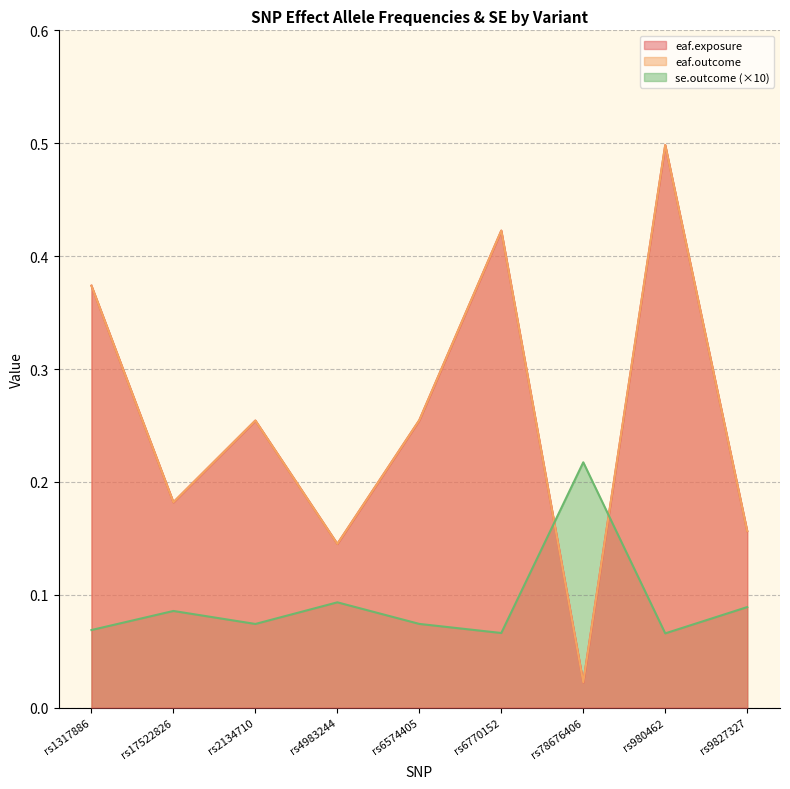

At which category does se.outcome reach its first local peak?

rs17522826